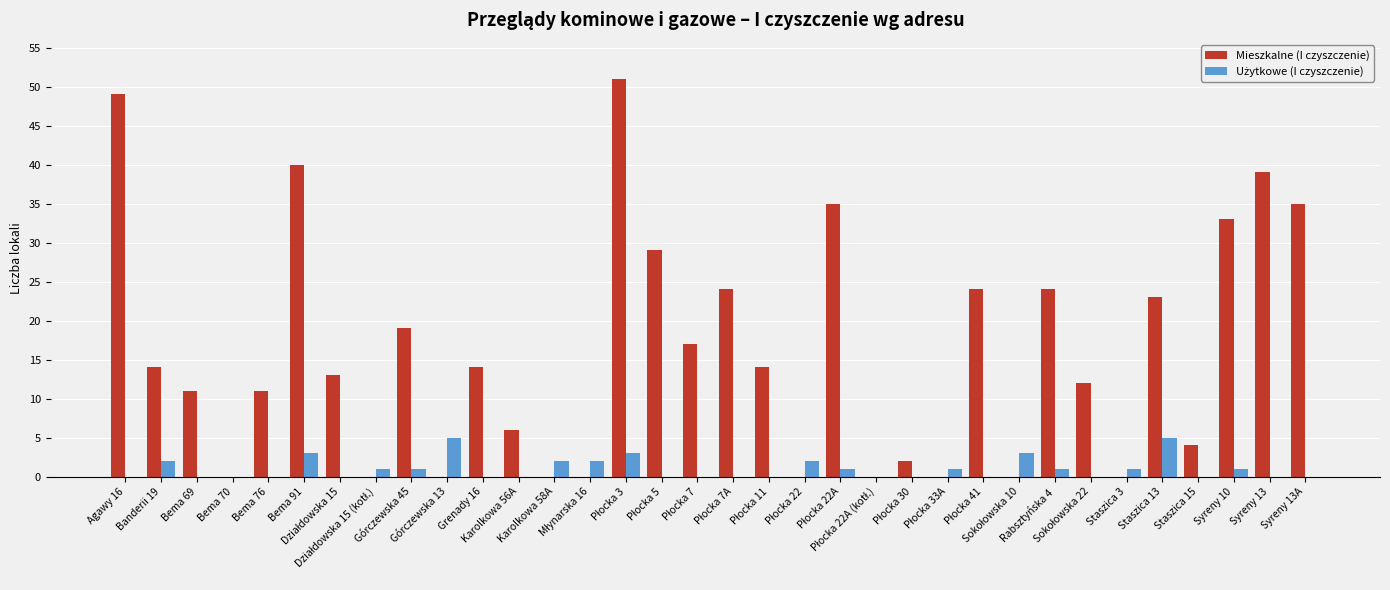

How many distinct data groups are displayed?

2